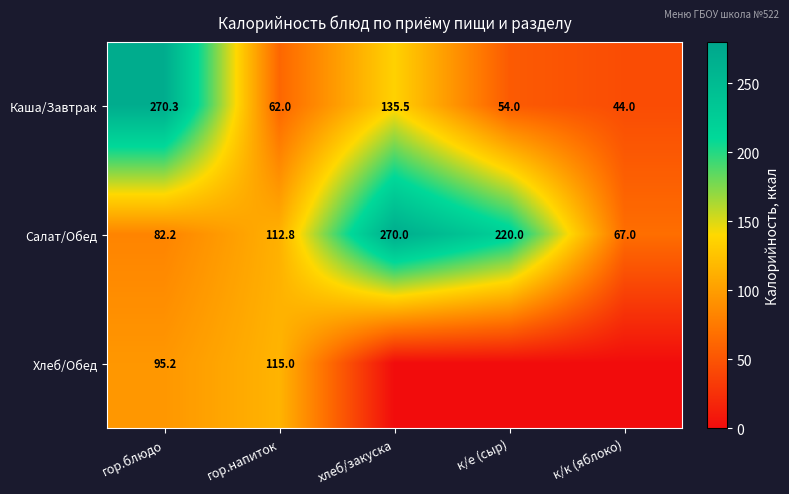

What is the sum of all Салат/Обед values?

752.0